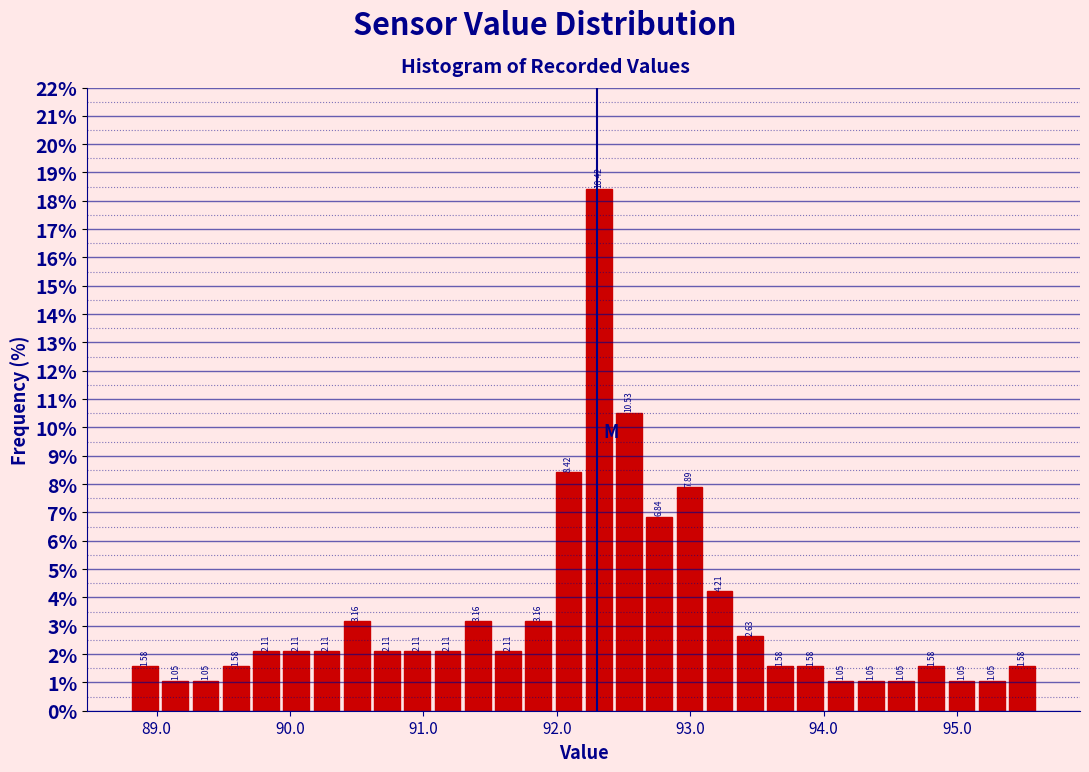

Around what value on the x-axis is the tallest bar? Give the approximate position of its centre, as read against the axis.

92.3